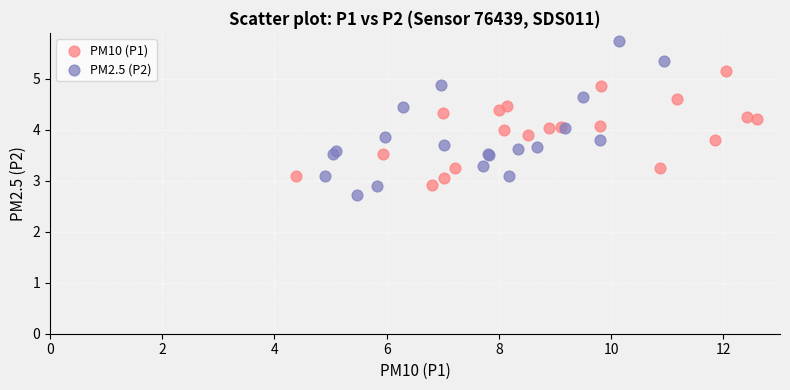

Which series contains the highest Y value?

PM2.5 (P2)